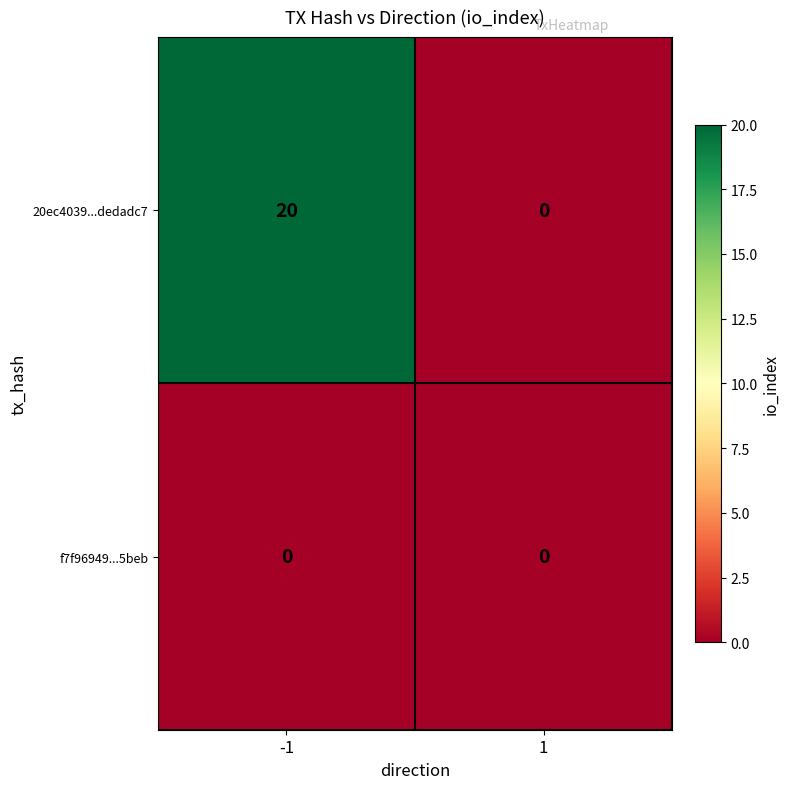

What is the sum of the 20ec4039...dedadc7 values at 1 and -1?

20